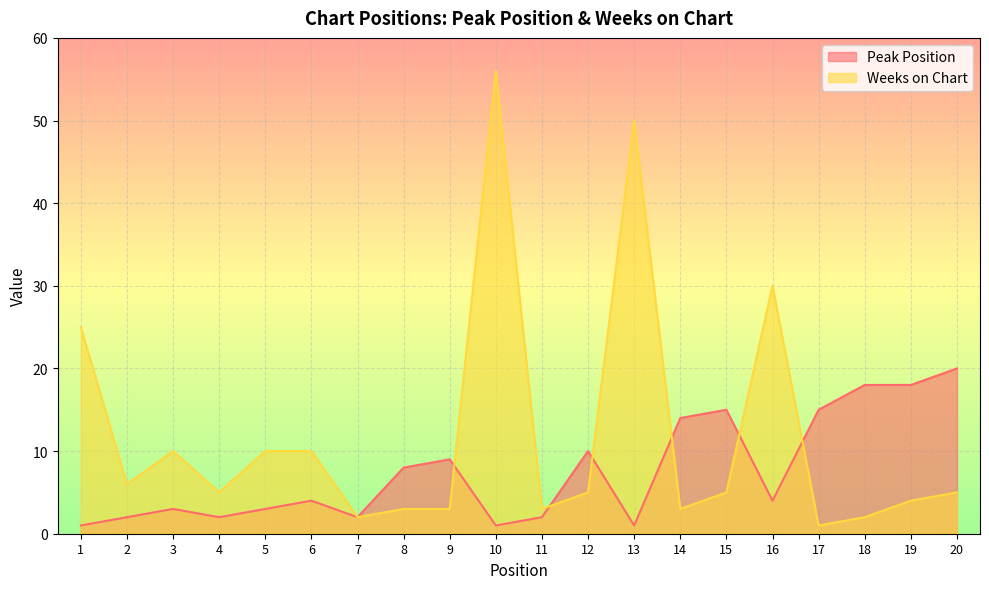

At which category does Peak Position reach its first local peak?

3